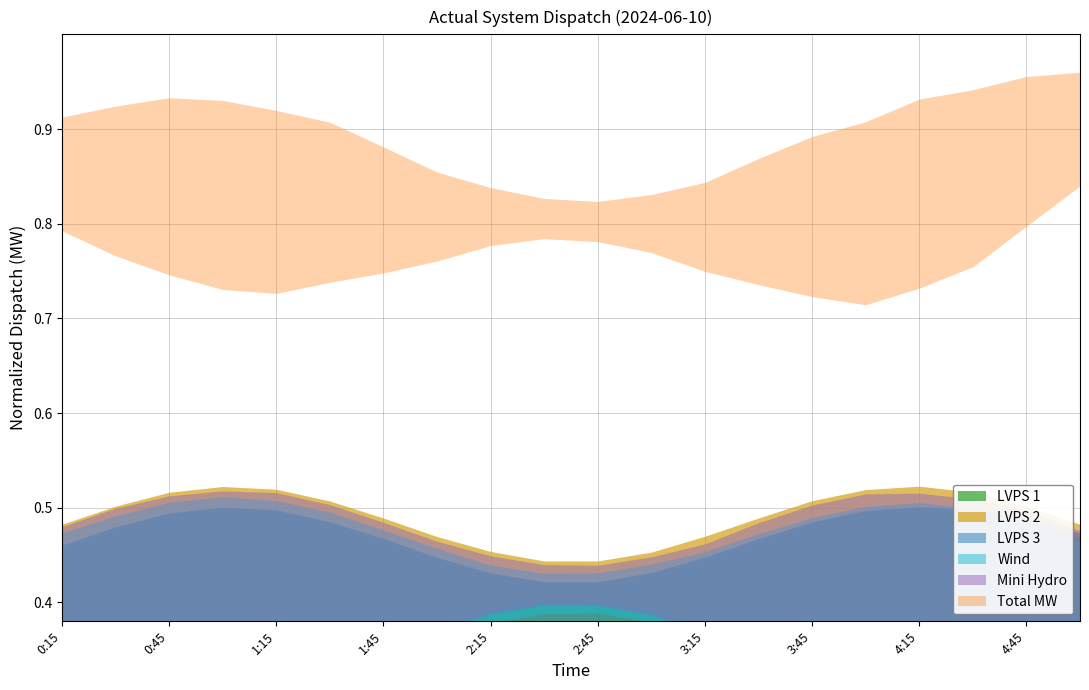

Reading right to left, transcribe all the data shown in this chart.

LVPS 1: 5:00=0.4	4:45=0.4	4:30=0.4	4:15=0.4	4:00=0.4	3:45=0.4	3:30=0.4	3:15=0.4	3:00=0.4	2:45=0.4	2:30=0.4	2:15=0.4	2:00=0.4	1:45=0.4	1:30=0.4	1:15=0.4	1:00=0.4	0:45=0.4	0:30=0.4	0:15=0.4
LVPS 2: 5:00=0.4	4:45=0.4	4:30=0.4	4:15=0.4	4:00=0.4	3:45=0.4	3:30=0.4	3:15=0.4	3:00=0.4	2:45=0.4	2:30=0.4	2:15=0.4	2:00=0.4	1:45=0.4	1:30=0.4	1:15=0.4	1:00=0.4	0:45=0.4	0:30=0.4	0:15=0.4
LVPS 3: 5:00=0.4	4:45=0.4	4:30=0.4	4:15=0.4	4:00=0.4	3:45=0.4	3:30=0.4	3:15=0.4	3:00=0.4	2:45=0.4	2:30=0.4	2:15=0.4	2:00=0.4	1:45=0.4	1:30=0.4	1:15=0.4	1:00=0.4	0:45=0.4	0:30=0.4	0:15=0.4
Wind: 5:00=0.4	4:45=0.4	4:30=0.4	4:15=0.4	4:00=0.4	3:45=0.4	3:30=0.4	3:15=0.4	3:00=0.4	2:45=0.4	2:30=0.4	2:15=0.4	2:00=0.4	1:45=0.4	1:30=0.4	1:15=0.4	1:00=0.4	0:45=0.4	0:30=0.4	0:15=0.4
Mini Hydro: 5:00=0.4	4:45=0.4	4:30=0.4	4:15=0.4	4:00=0.4	3:45=0.4	3:30=0.4	3:15=0.4	3:00=0.4	2:45=0.4	2:30=0.4	2:15=0.4	2:00=0.4	1:45=0.4	1:30=0.4	1:15=0.4	1:00=0.4	0:45=0.4	0:30=0.4	0:15=0.4
Total MW: 5:00=0.9	4:45=0.9	4:30=0.8	4:15=0.8	4:00=0.8	3:45=0.8	3:30=0.8	3:15=0.8	3:00=0.8	2:45=0.8	2:30=0.8	2:15=0.8	2:00=0.8	1:45=0.8	1:30=0.8	1:15=0.8	1:00=0.8	0:45=0.8	0:30=0.8	0:15=0.9